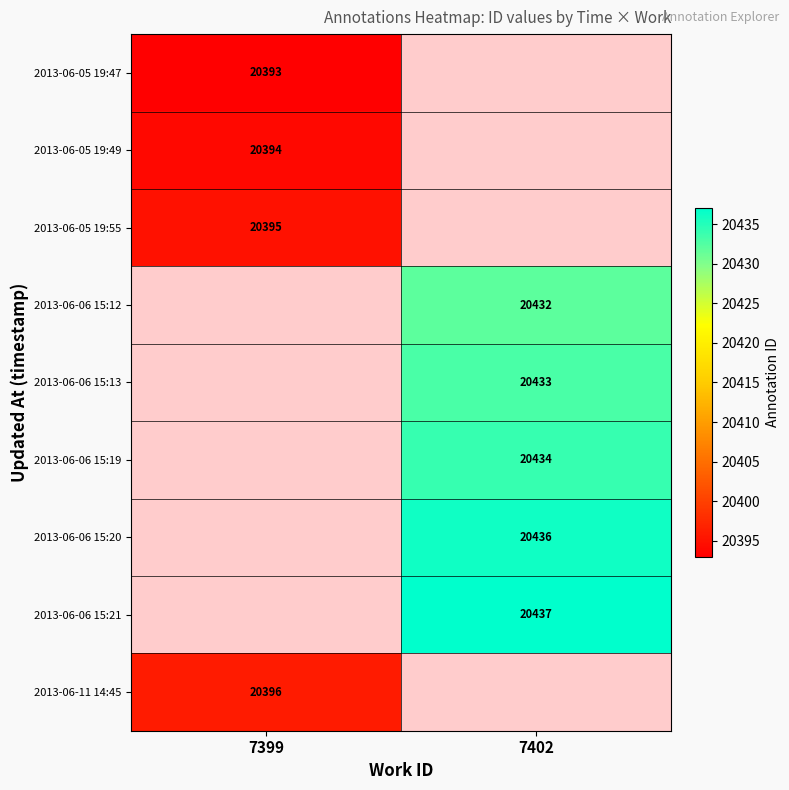

True or false: 2013-06-05 19:47 has a value of 20393 at 7399.

True